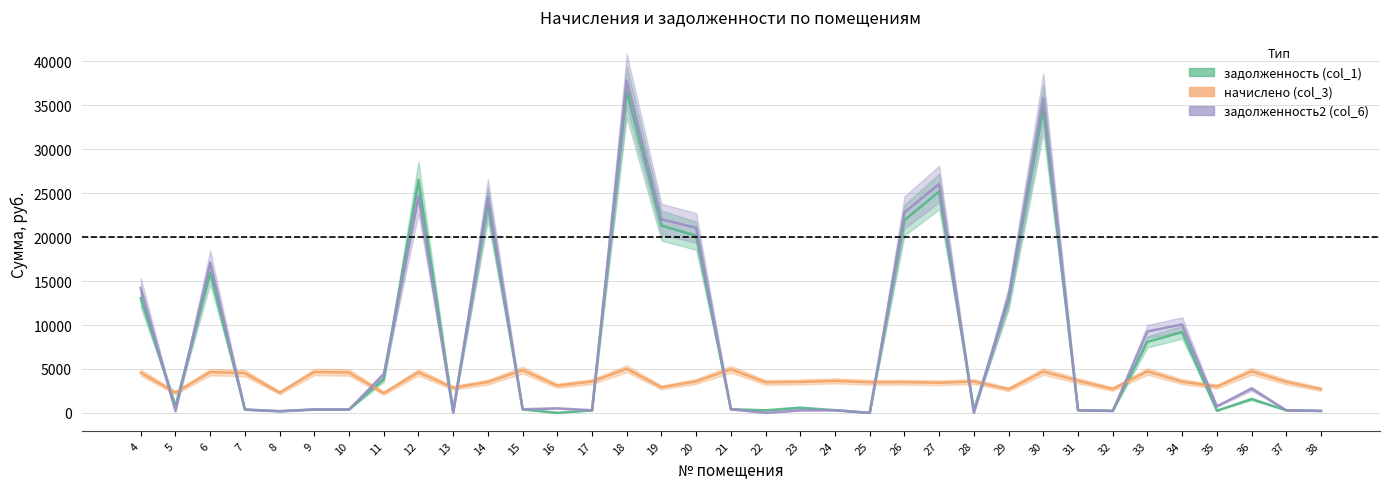

At which label does начислено (col_3) reach its peak?

18